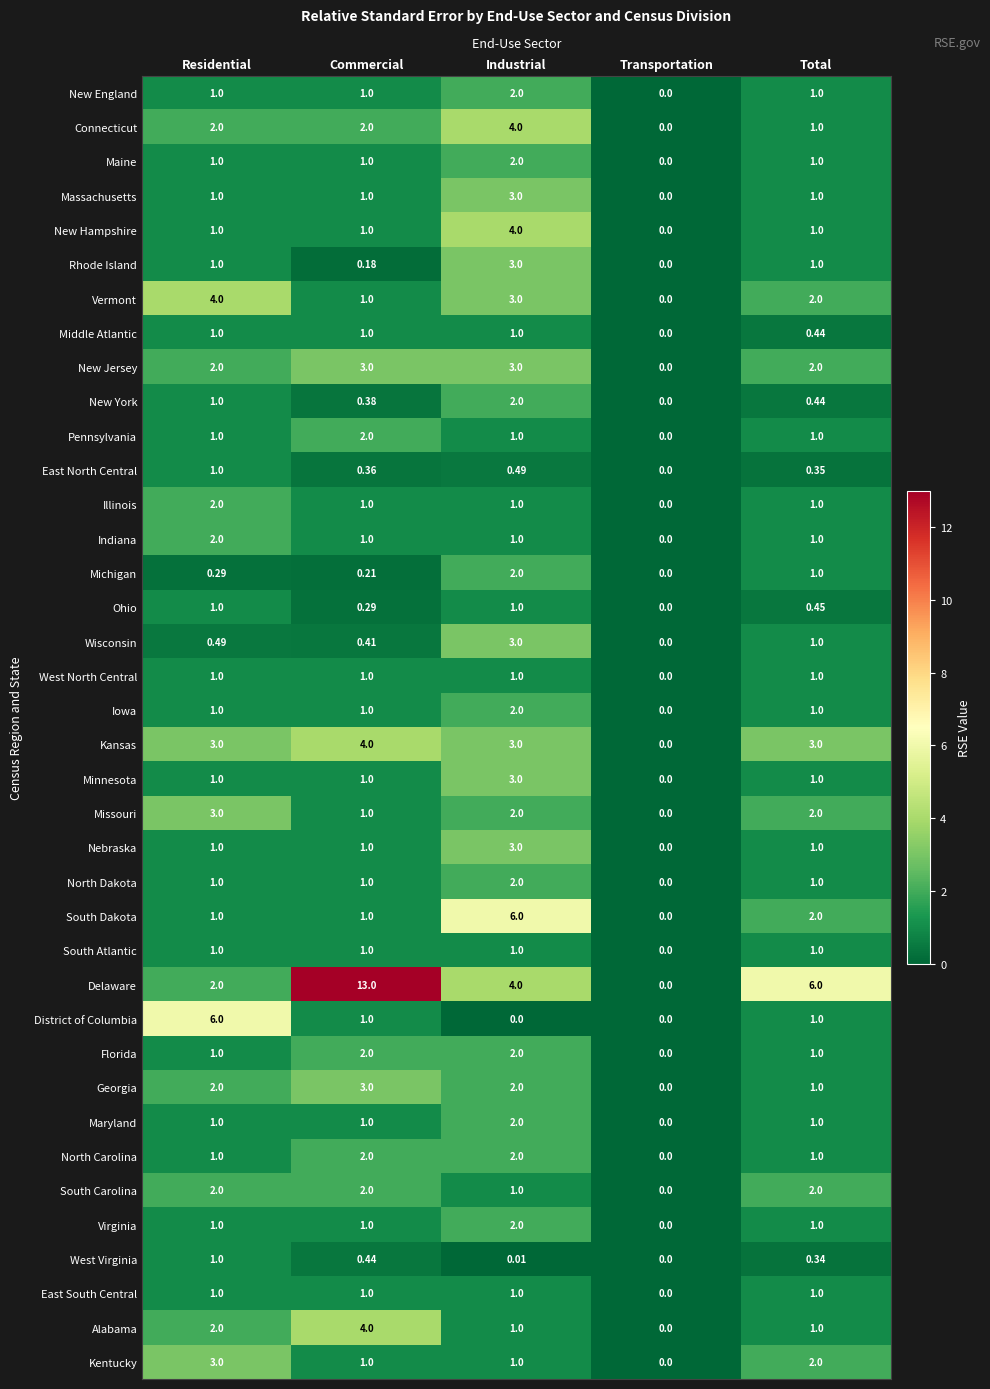

Which series changed the most between Commercial and Industrial?

Delaware